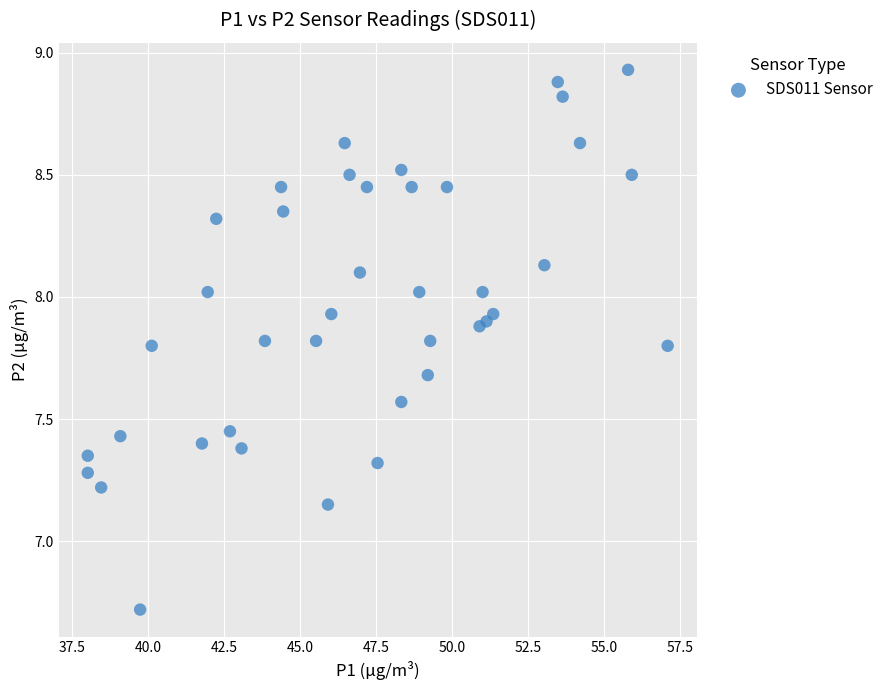

What is the range of Y values (max minus min)?

2.2